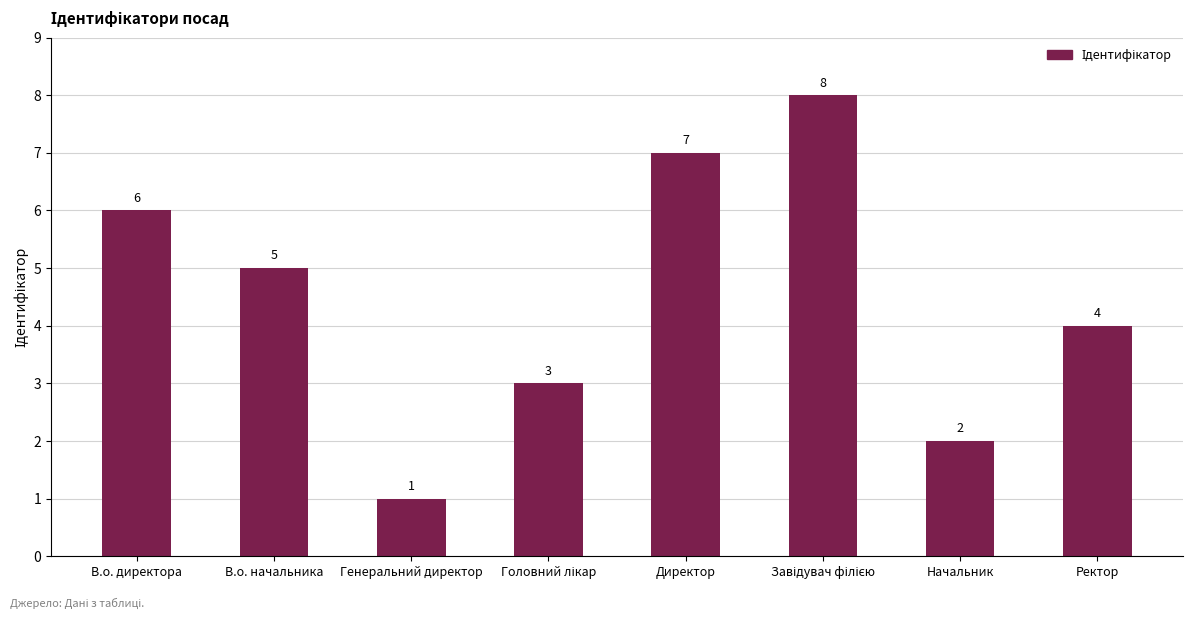

What position from the left is В.о. директора?

1